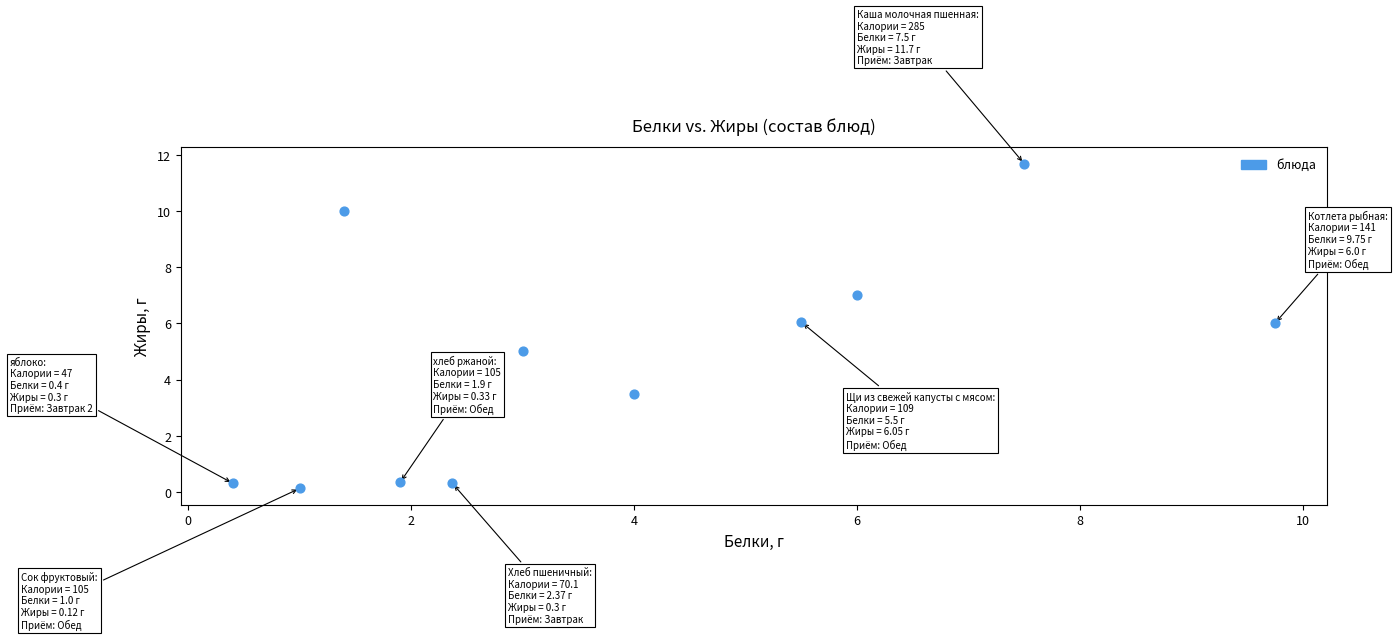

What is the range of X values (max minus min)?

9.3